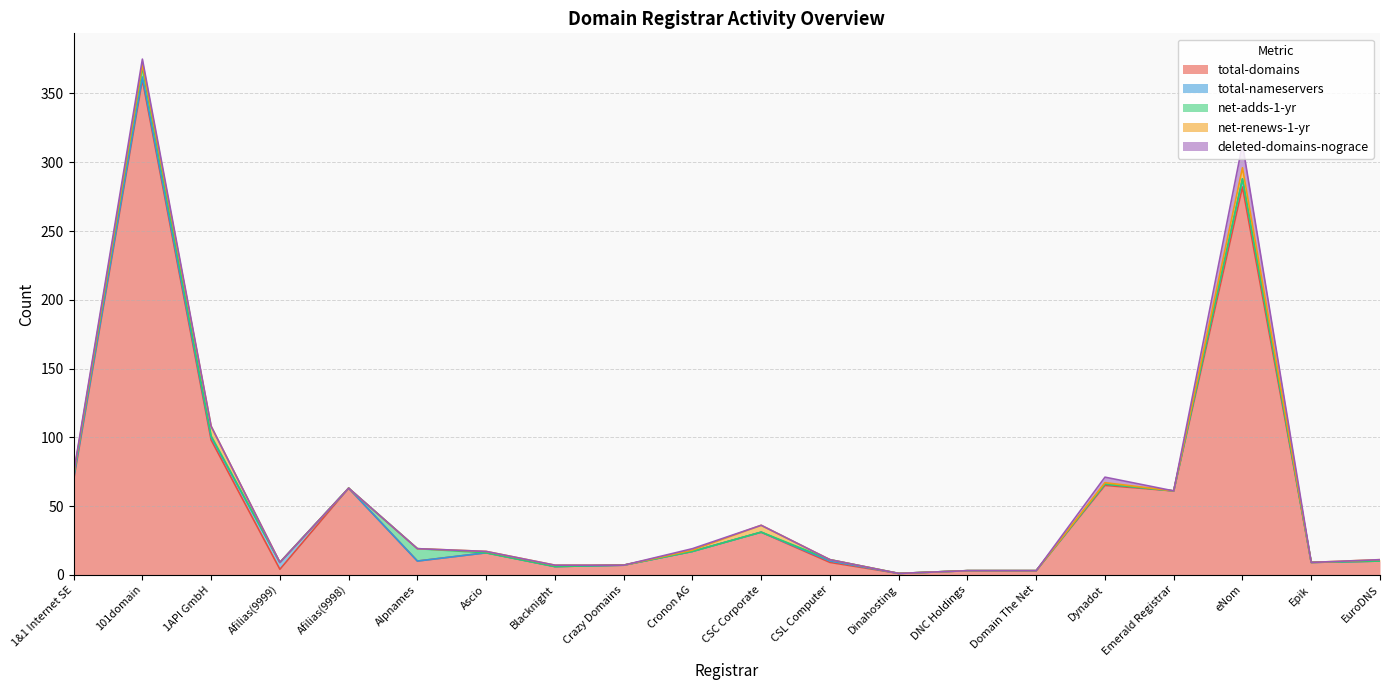

Rank the series by their maximum value, from lowest to highest.

total-nameservers, net-renews-1-yr, net-adds-1-yr, deleted-domains-nograce, total-domains